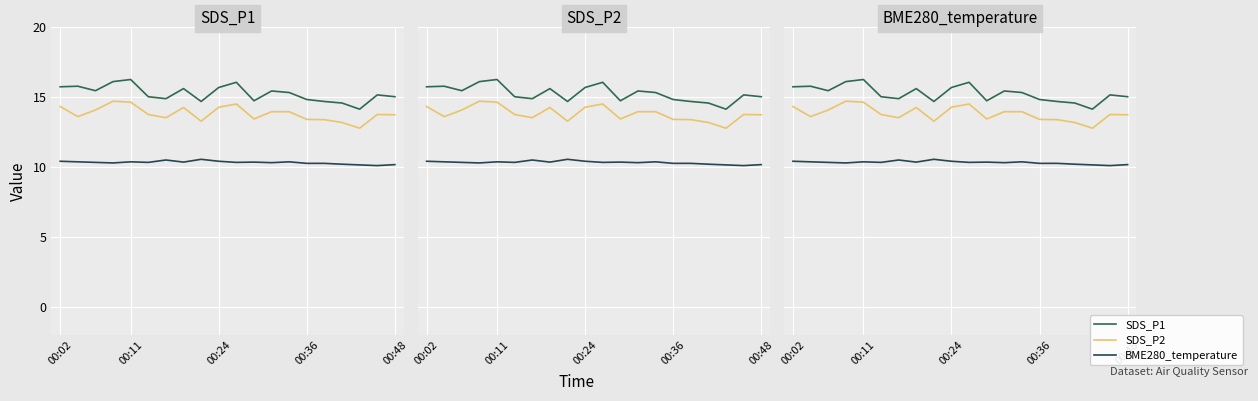

What value does the BME280_temperature series have at 12?

10.3